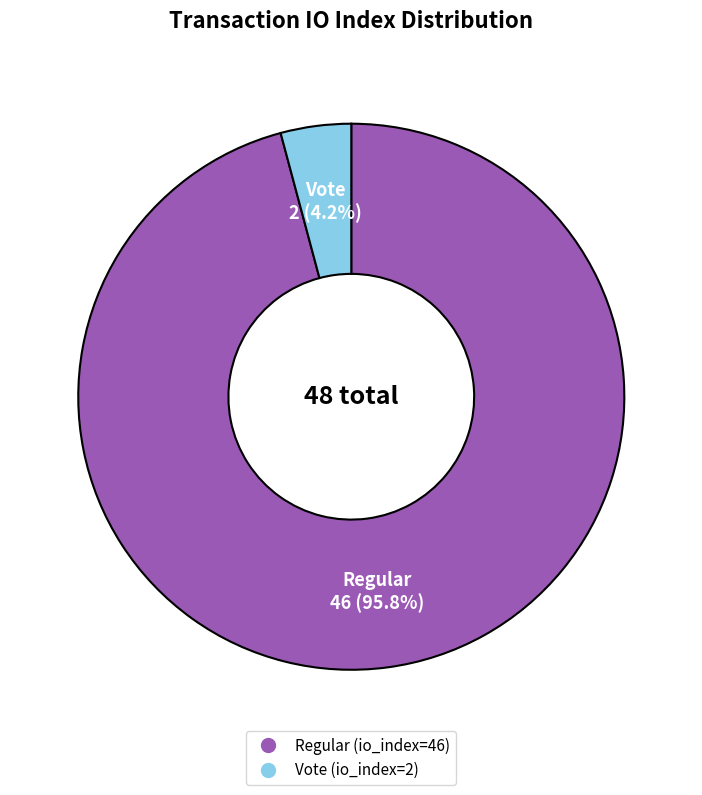

To the nearest percent, what is the combined percentage of Regular (io_index=46) and Vote (io_index=2)?

100%